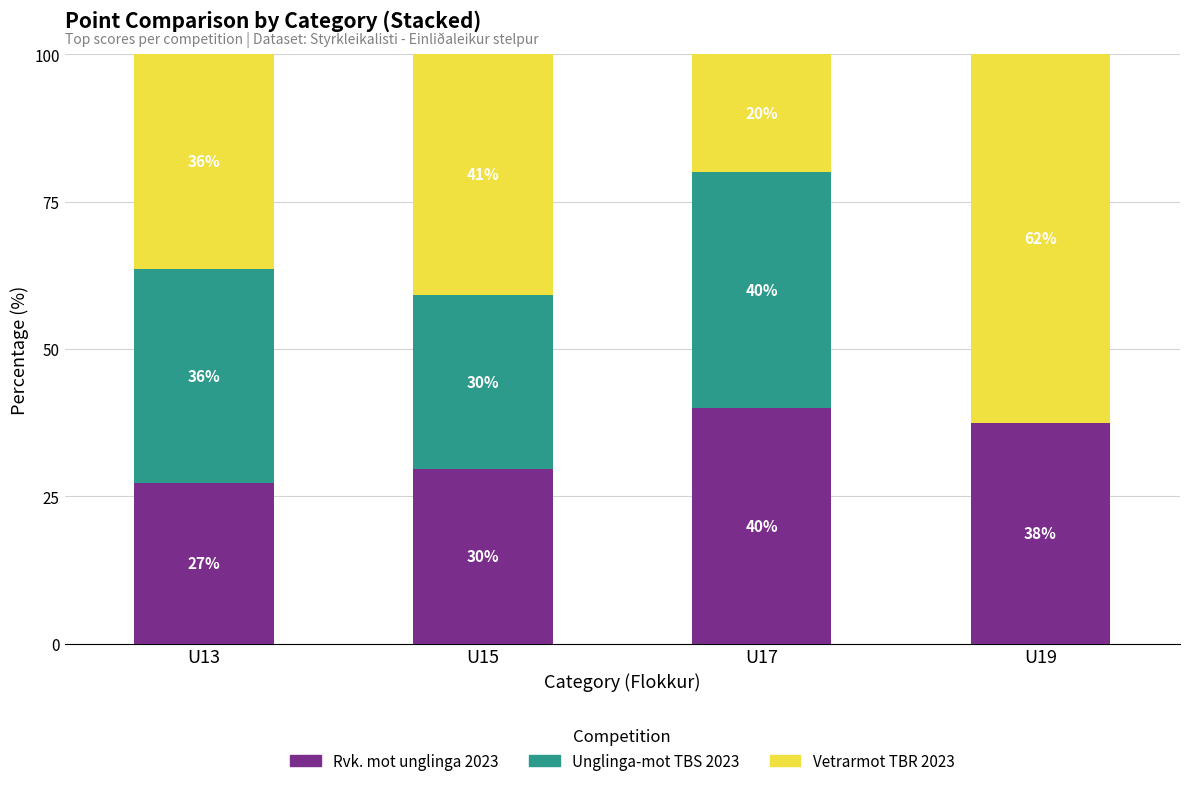

List the series in order of their overall mean, lowest first.

Unglinga-mot TBS 2023, Rvk. mot unglinga 2023, Vetrarmot TBR 2023